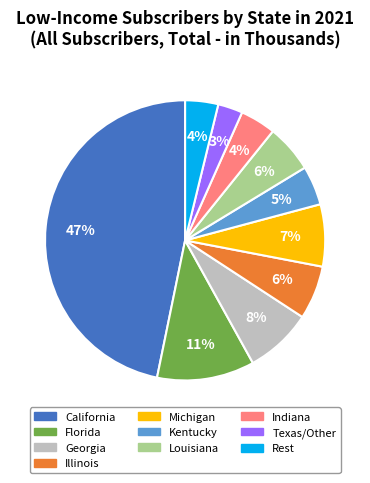

To the nearest percent, what is the difference between the largest and smallest slice percentages?

44%